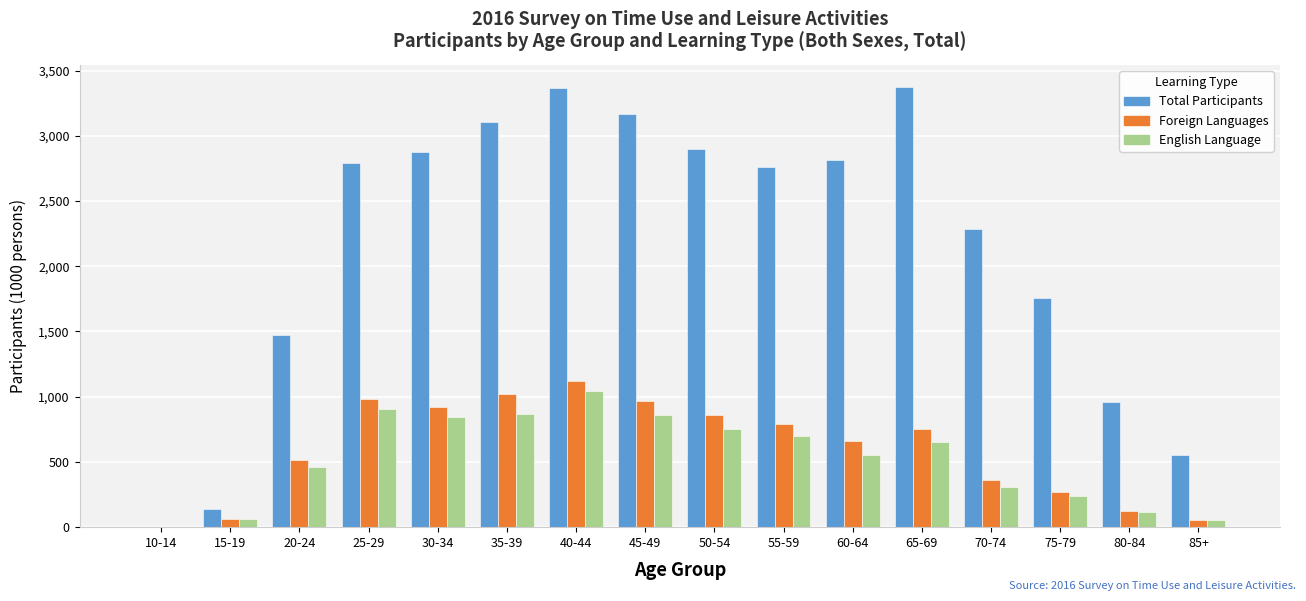

At which label is Total Participants closest to 1687?

75-79